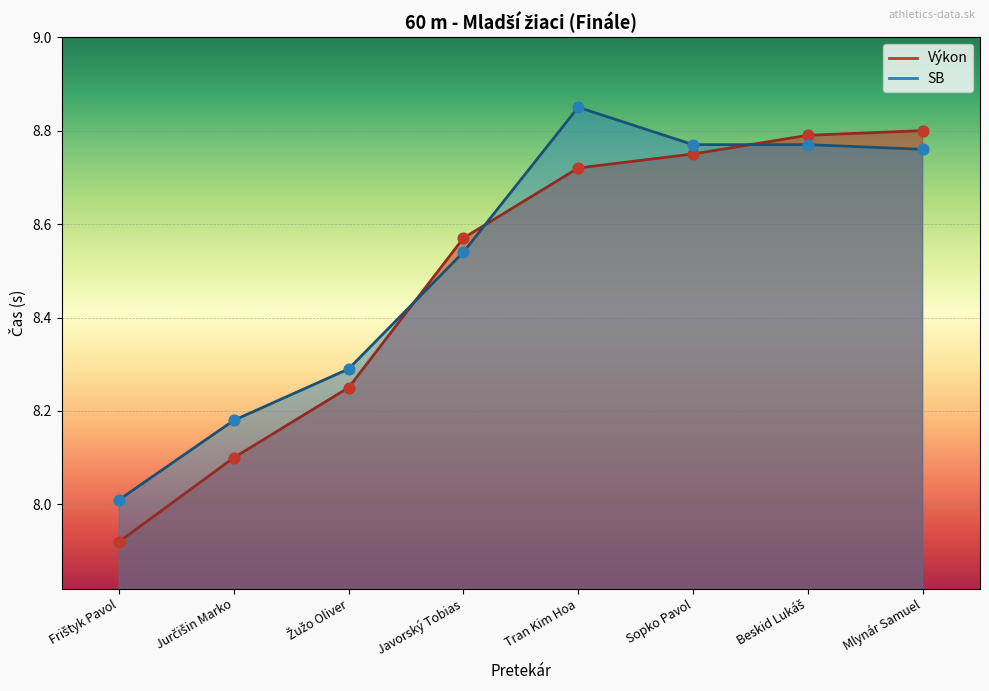

Which series has the largest total across all categories?

SB